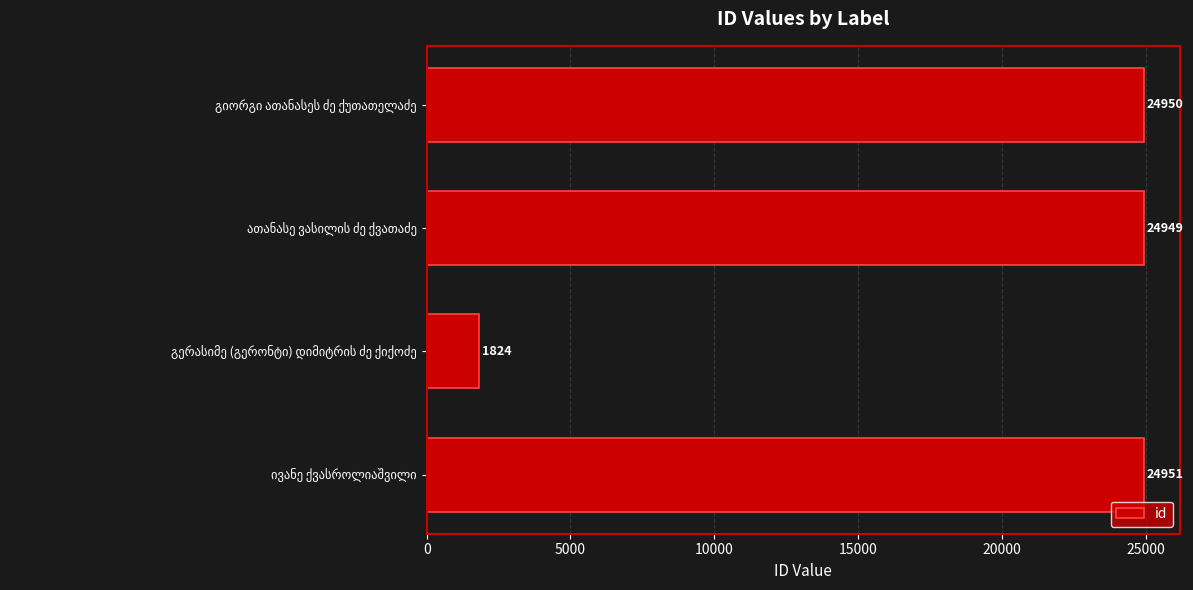

How many series are shown in this chart?

1